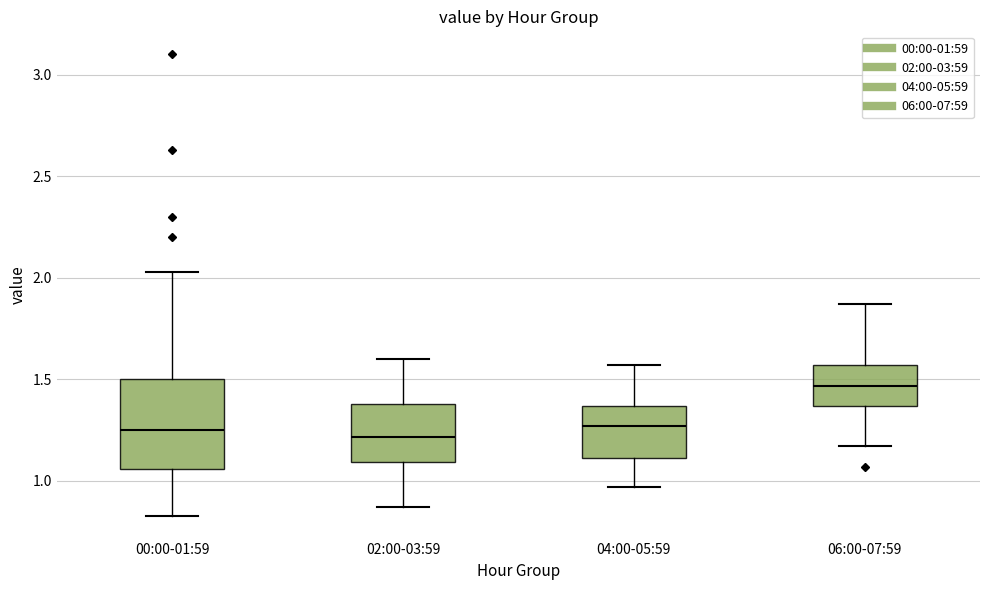

Reading left to right, read every box against the y-axis: the position of its median line, the range the box covers, and the ends of its whiskers. The values are not printed on the chart, so give them approximately, as read against the axis.

00:00-01:59: median 1.25, box 1.05 to 1.50, whiskers 0.85 to 2.05
02:00-03:59: median 1.20, box 1.10 to 1.40, whiskers 0.85 to 1.60
04:00-05:59: median 1.25, box 1.10 to 1.35, whiskers 0.95 to 1.55
06:00-07:59: median 1.45, box 1.35 to 1.55, whiskers 1.15 to 1.85